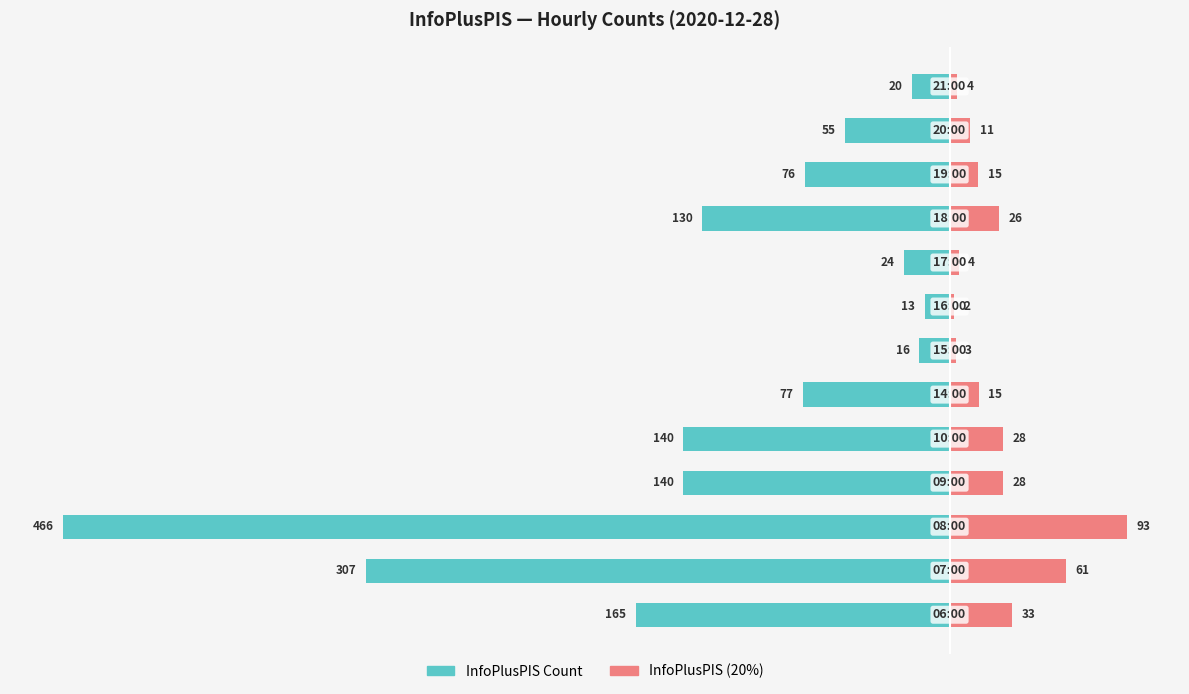

Which series changed the most between 7 and 12?

InfoPlusPIS Count